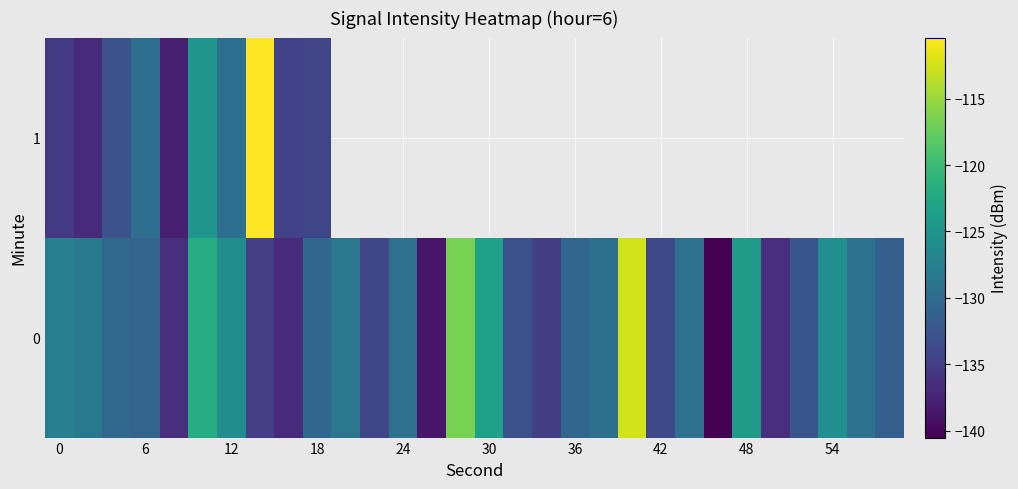

How many data points does each series have?

30